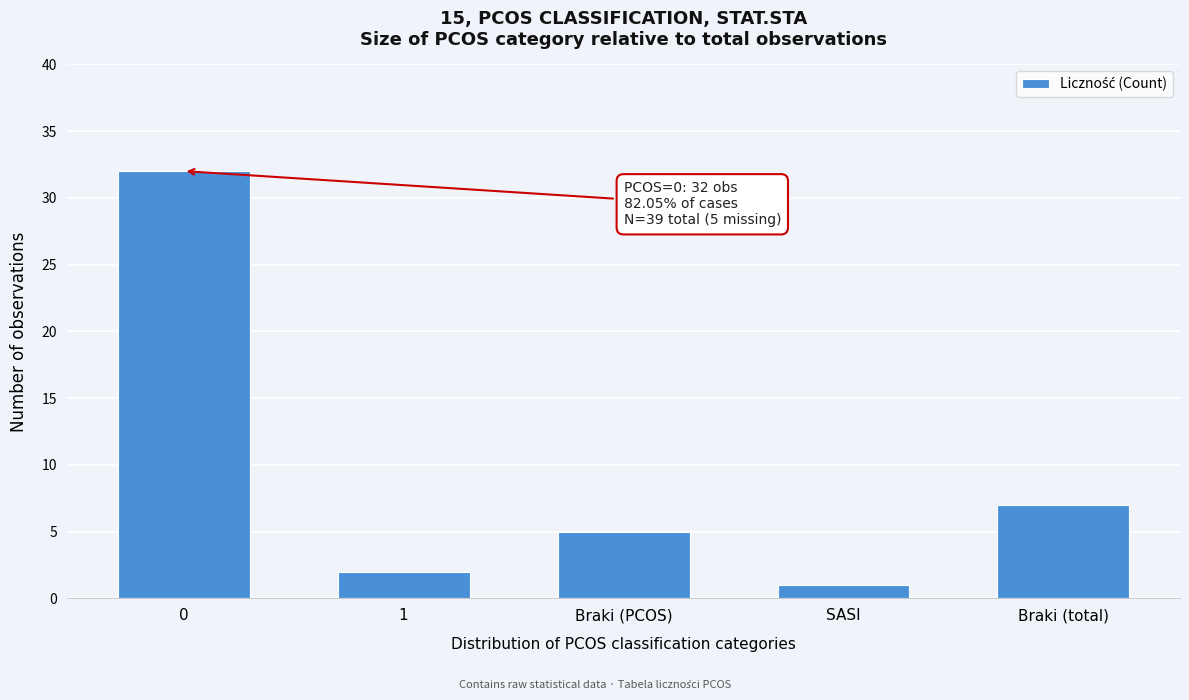

Reading right to left, extract all data points from this chart.

Braki (total)=7	SASI=1	Braki (PCOS)=5	1=2	0=32